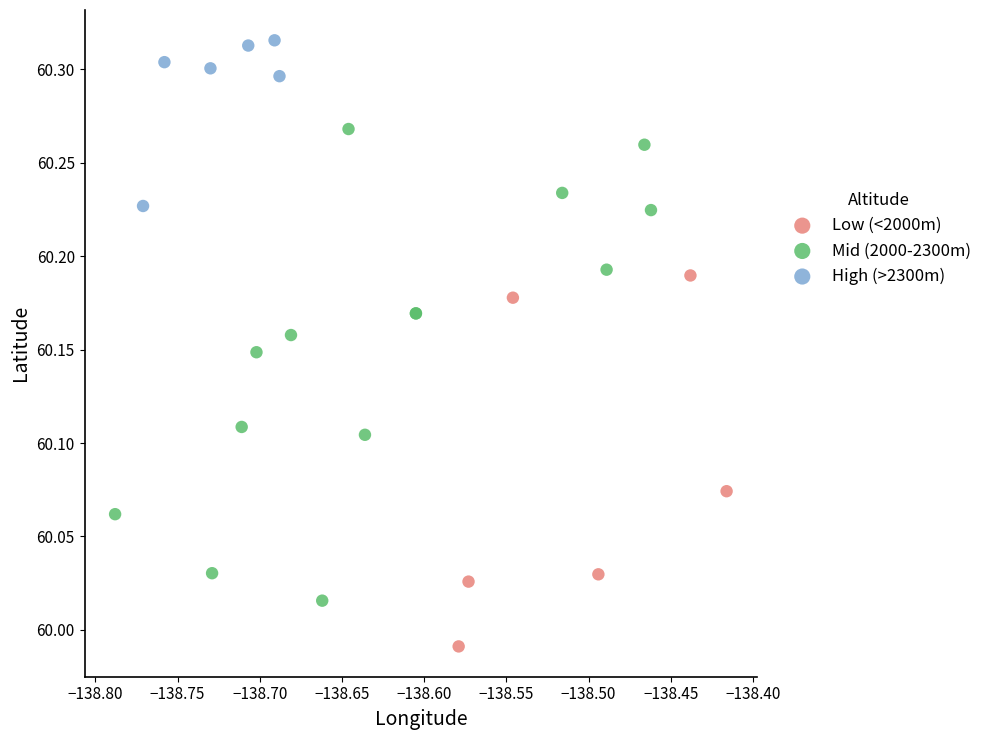

Which series reaches the maximum Y coordinate?

High (>2300m)